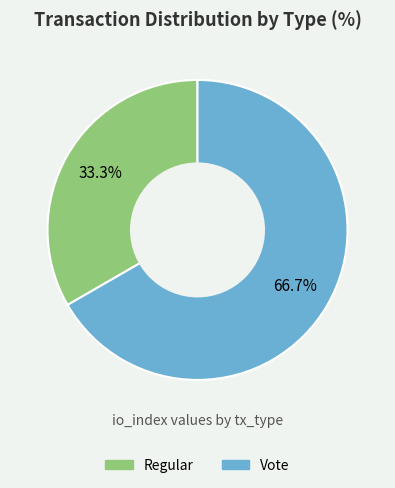

What is the smallest slice in the pie chart?

Regular